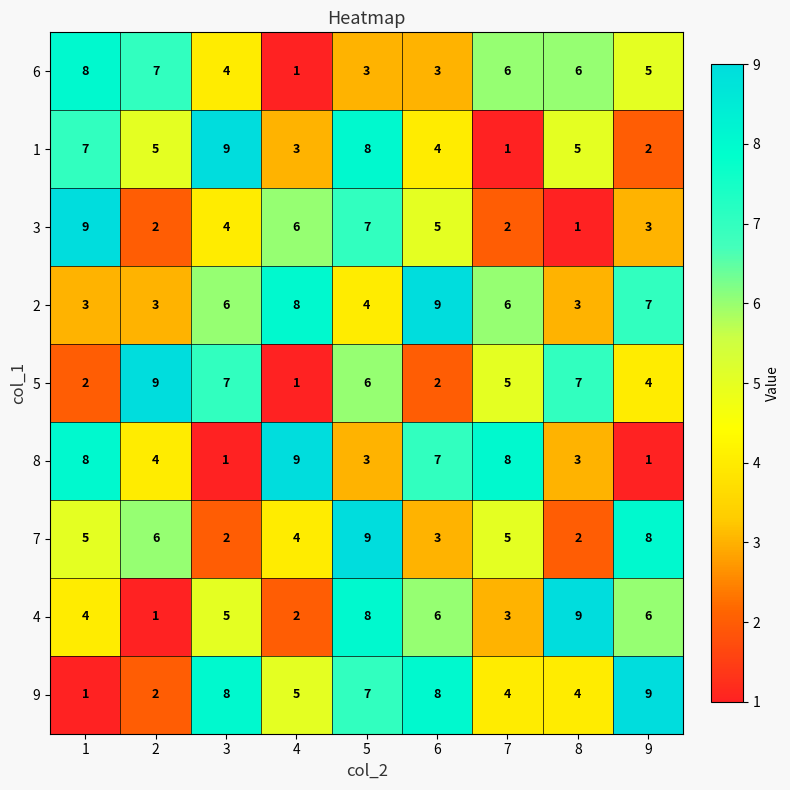

Which category has the lowest value in the 1 series?

7